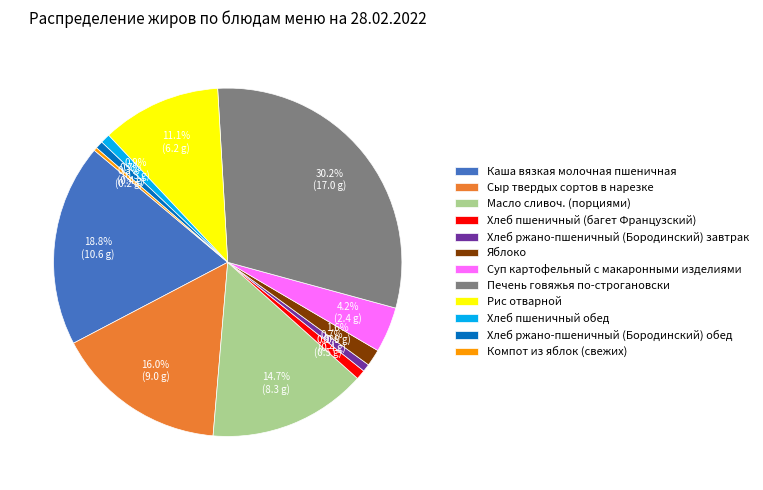

What is the largest slice in the pie chart?

Печень говяжья по-строгановски